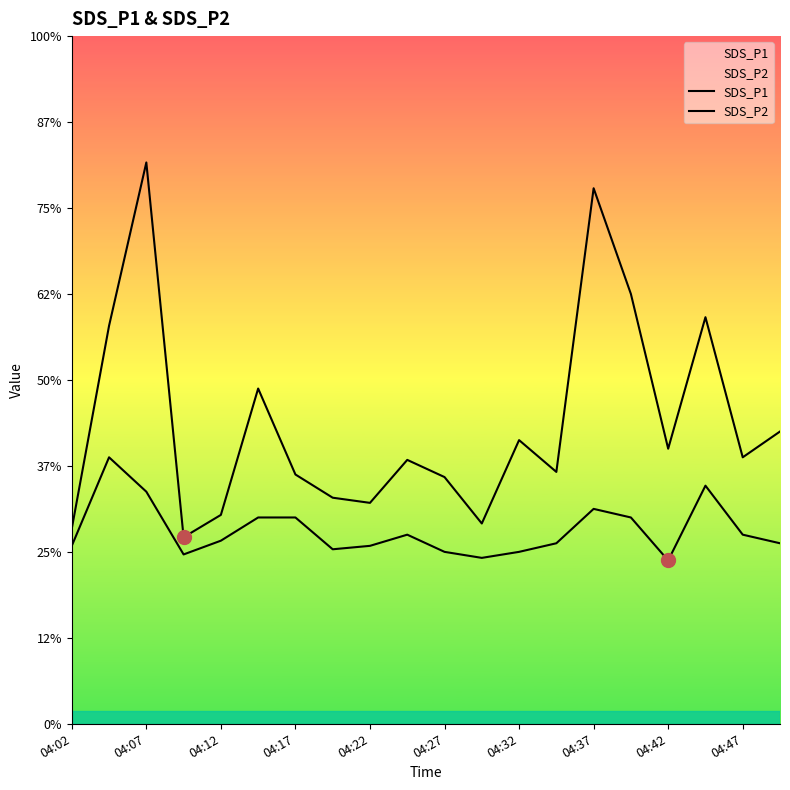

Rank the series by their average value, from lowest to highest.

SDS_P2, SDS_P1